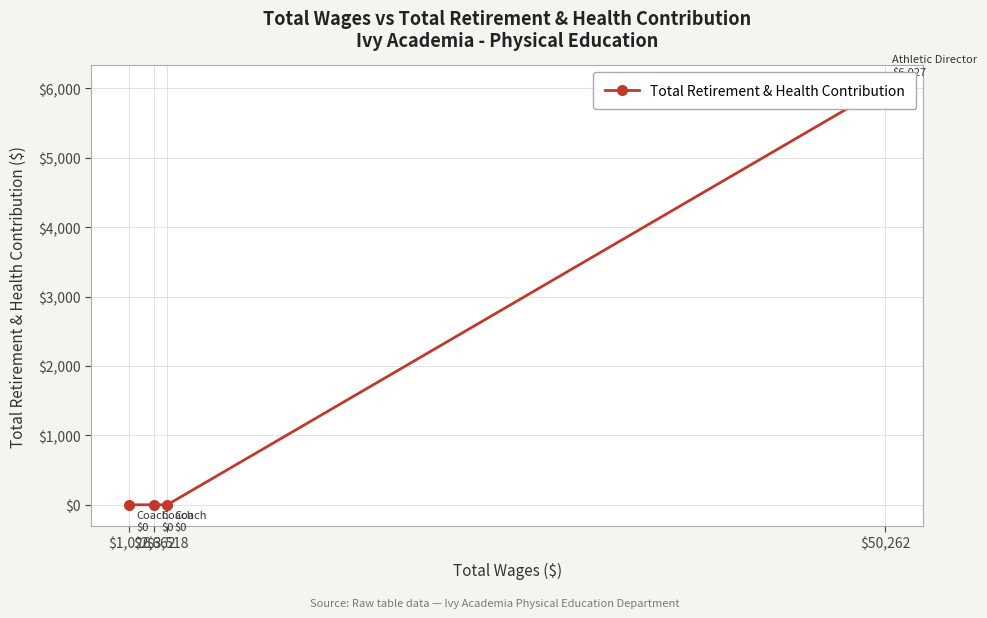

Which label corresponds to the largest value in the chart?

$50,262